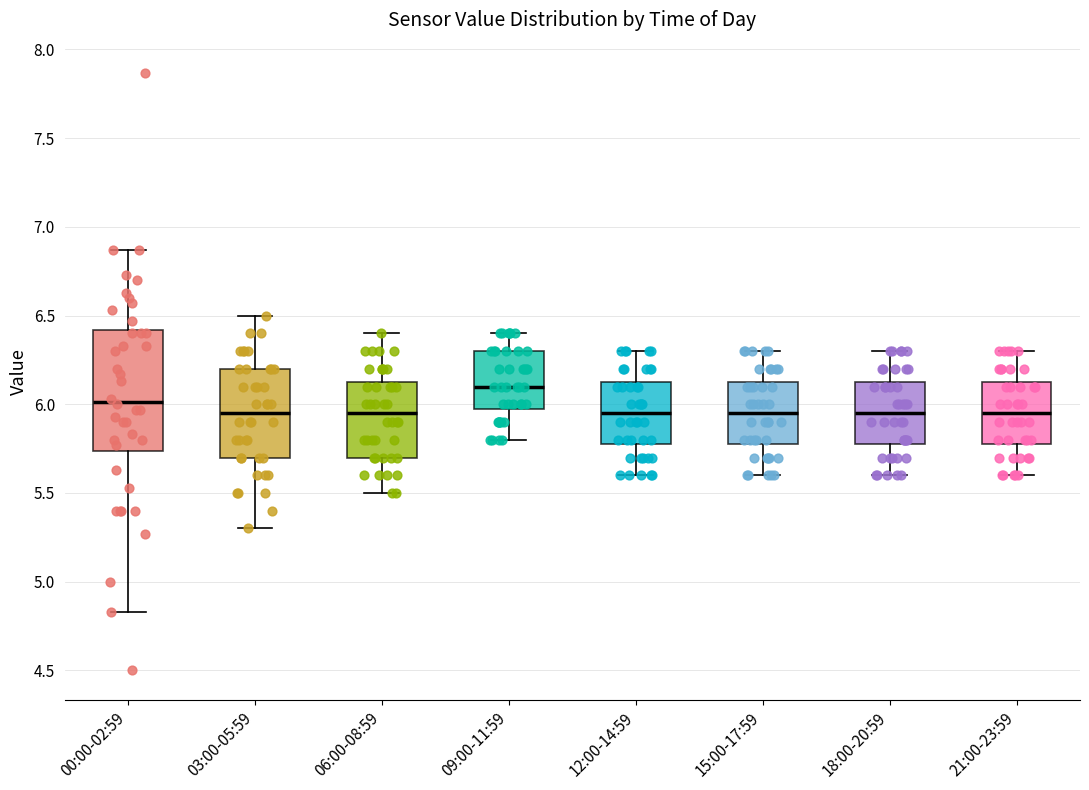

Which box is the tallest, from its lower edge to its upper edge?

00:00-02:59